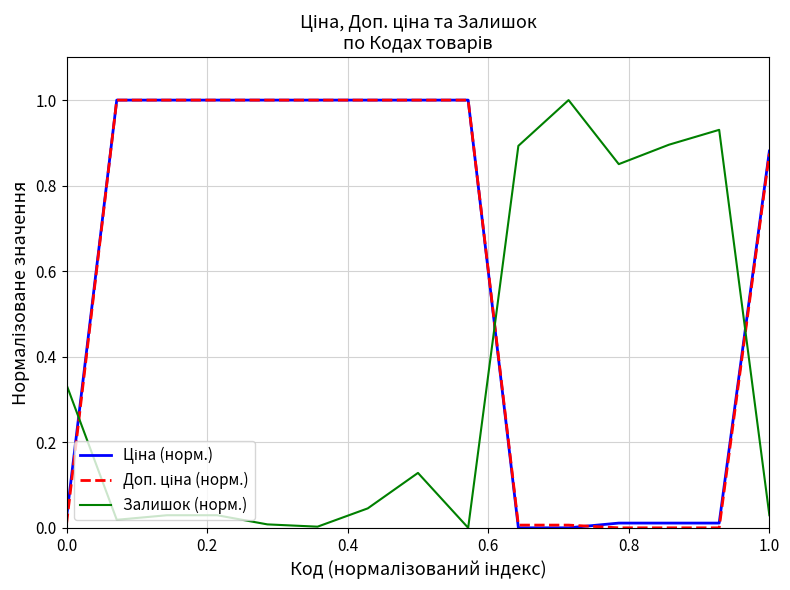

What is the greatest value displayed?

1.0